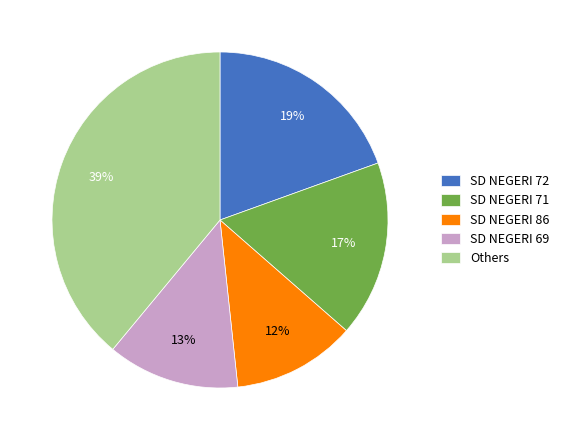

What is the smallest slice in the pie chart?

SD NEGERI 86